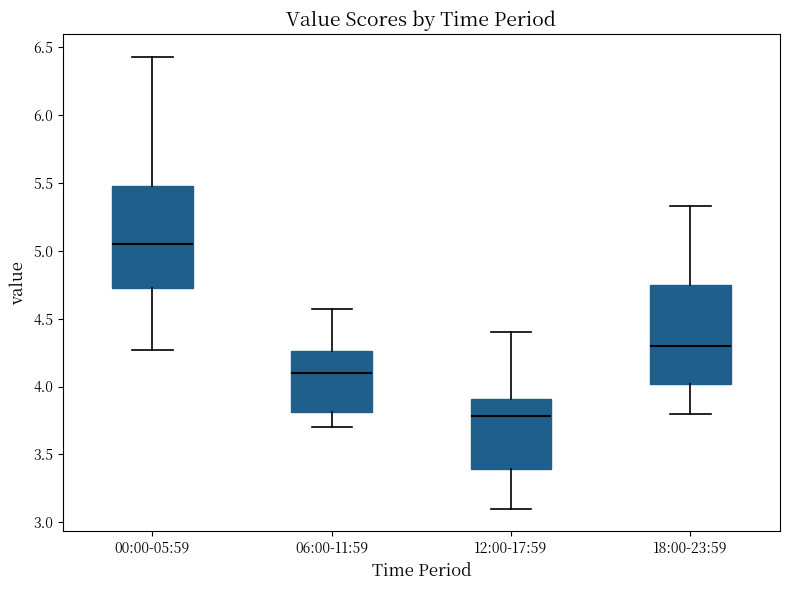

Which box has the highest median line?

00:00-05:59